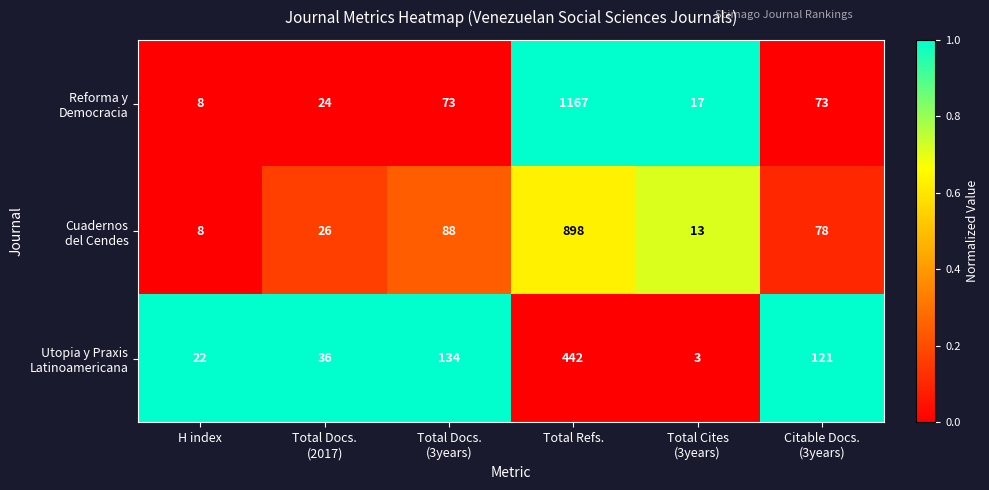

What is the total value across all series at Total Refs.?

2507